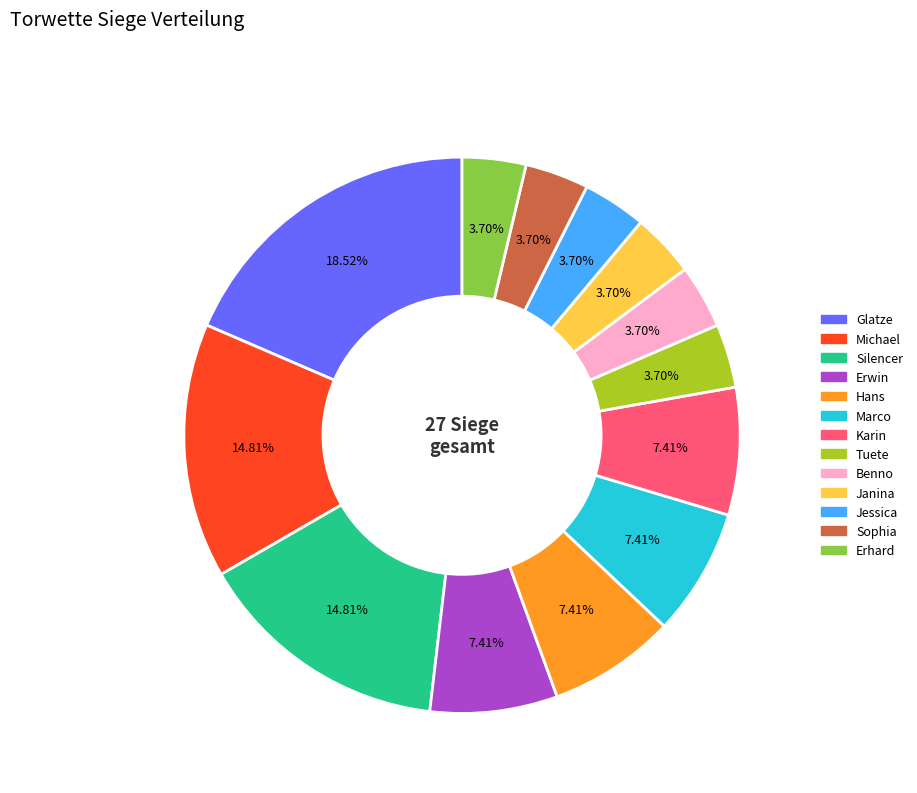

To the nearest percent, what portion does Erhard represent?

4%